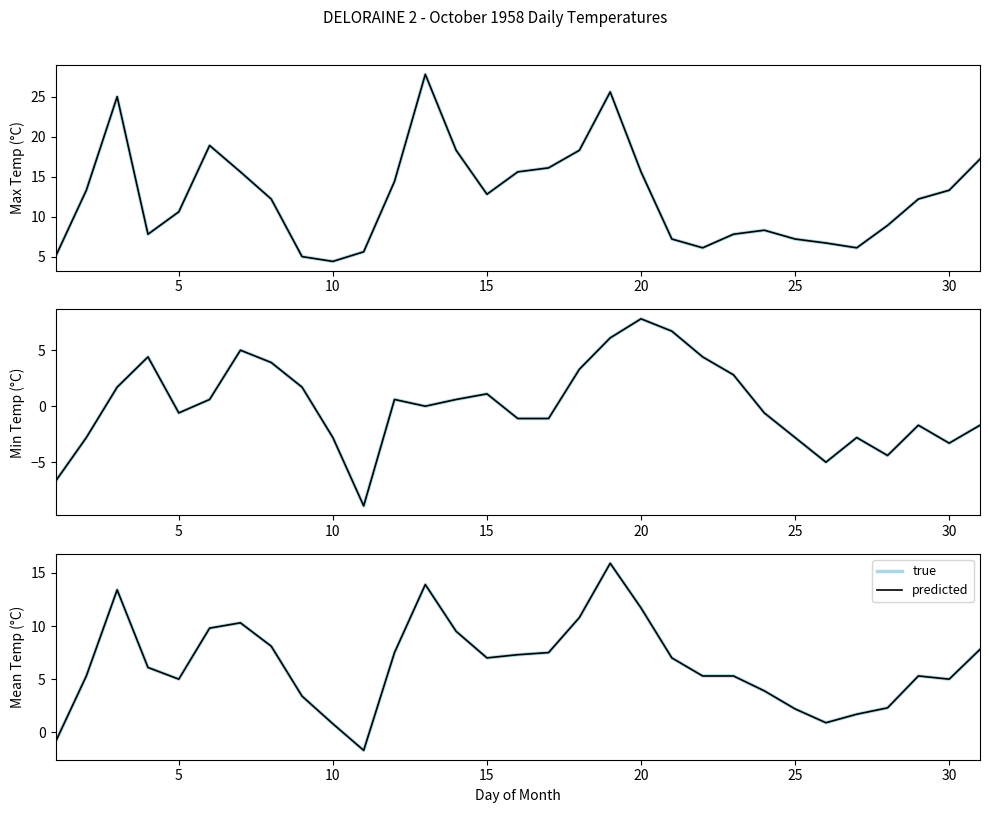

In predicted, how many points are lower than both neighbors (excluding endpoints)?

5